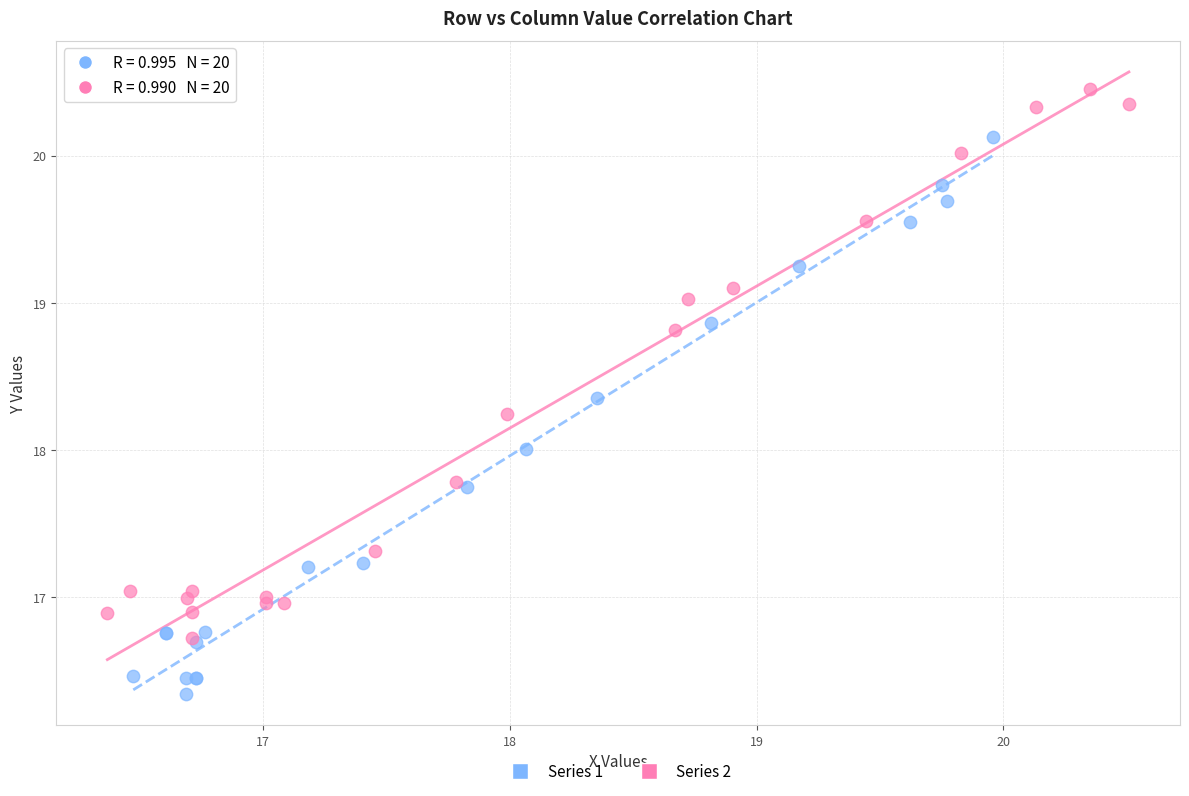

Which series reaches the maximum Y coordinate?

Series 2